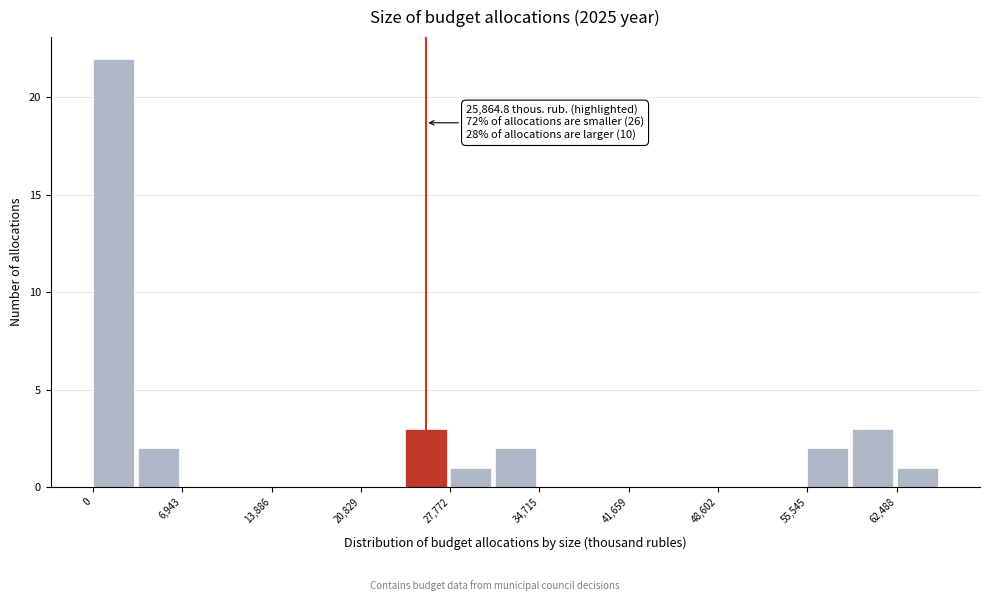

Around what value on the x-axis is the tallest bar? Give the approximate position of its centre, as read against the axis.

2000